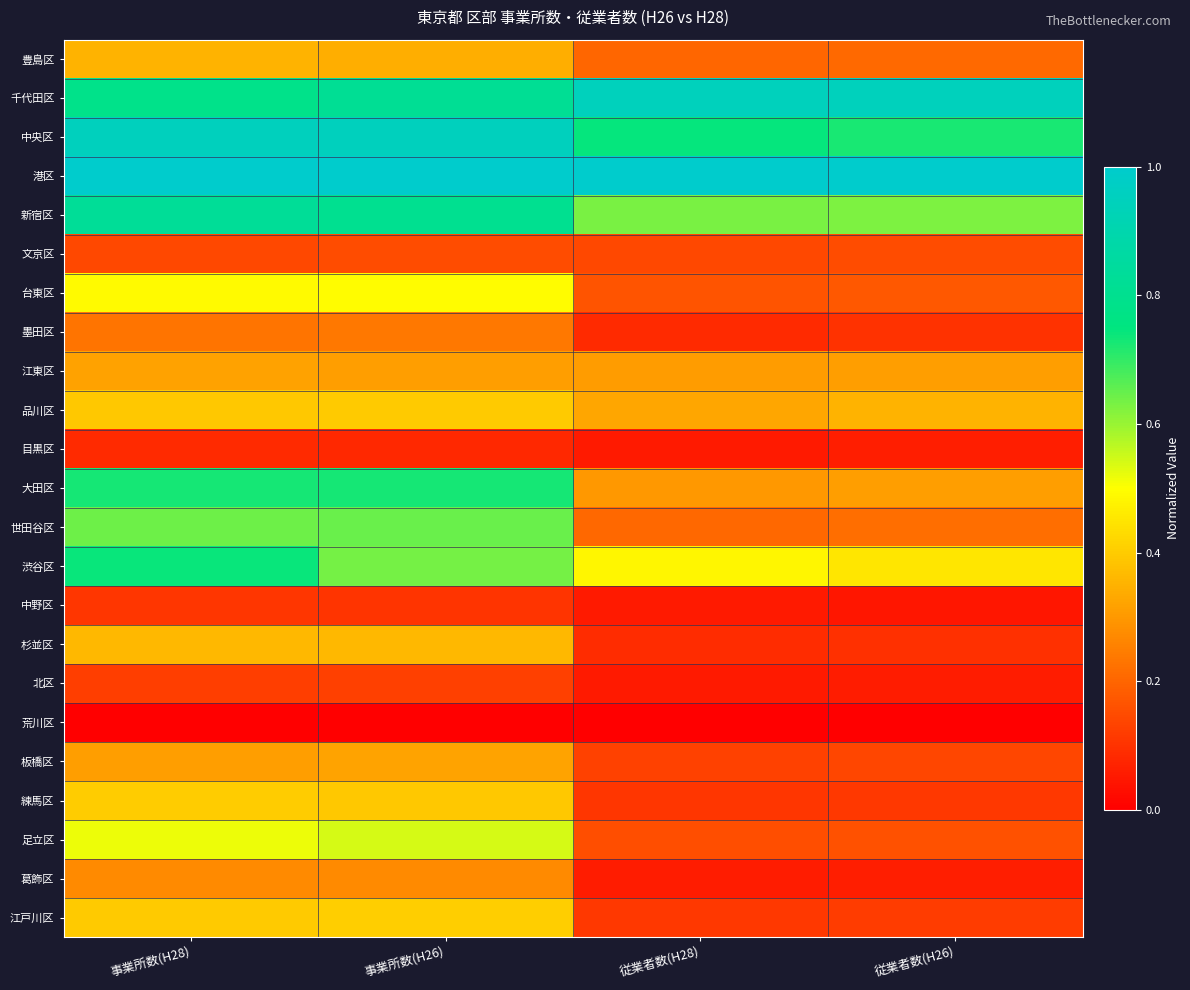

What is the greatest value displayed?

1.0